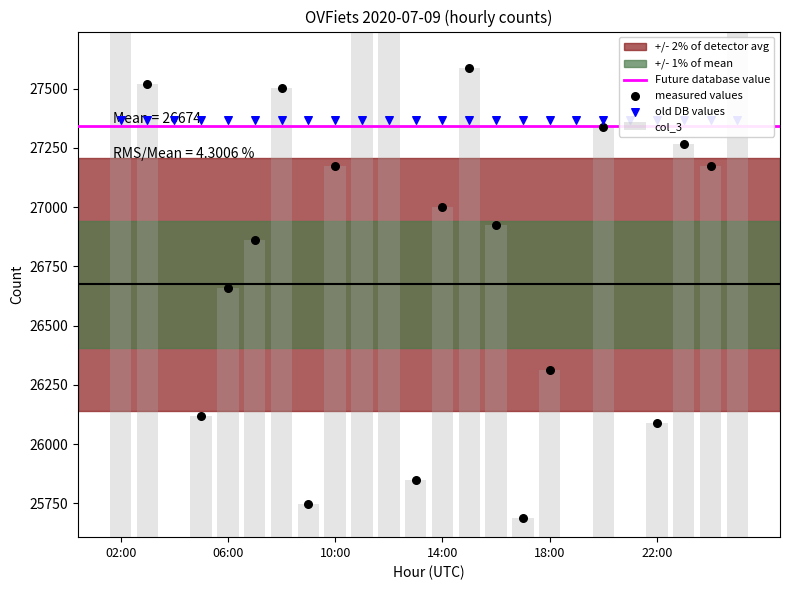

Approximately how many times larger is the value at 13:00 compared to 04:00?

1.0